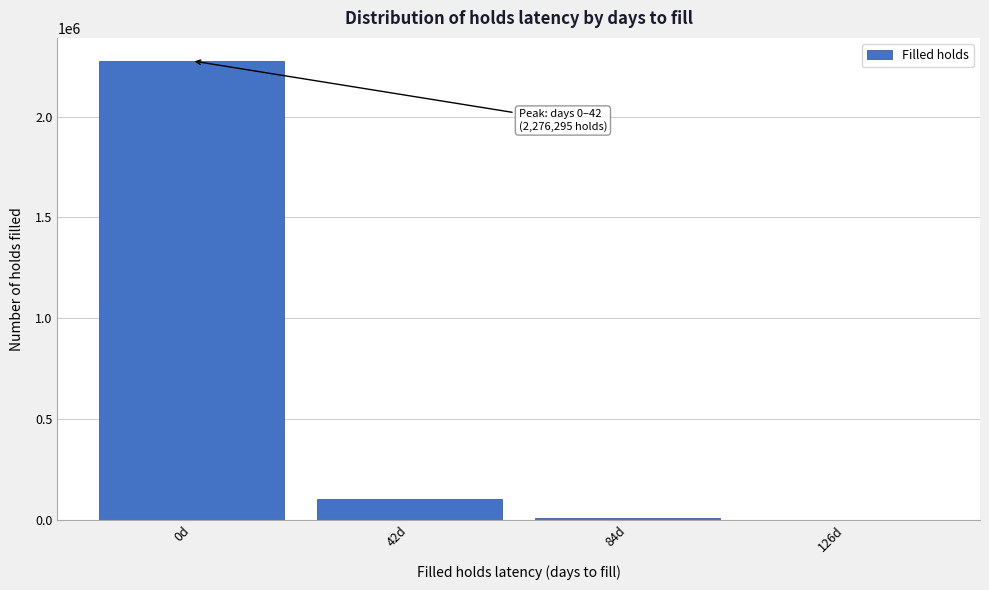

What is the maximum value shown in the chart?

2276295